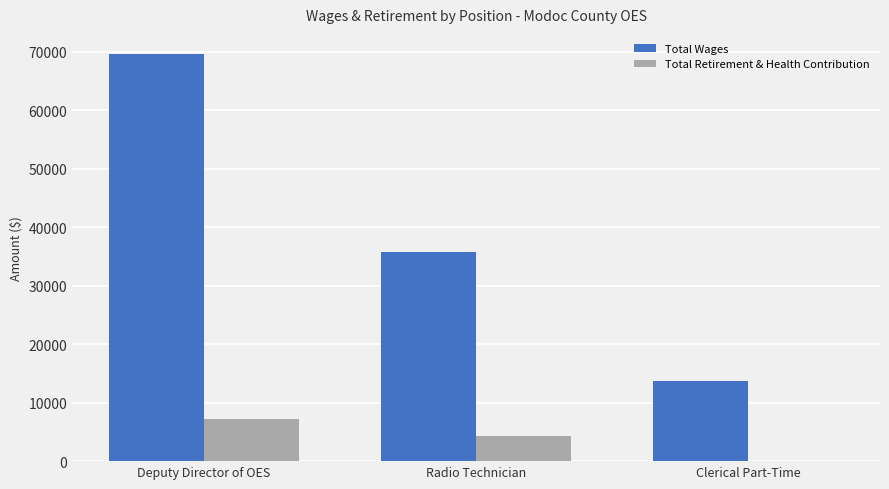

Reading left to right, what are all the values shown in this chart?

Total Wages: 69588	35776	13663
Total Retirement & Health Contribution: 7145	4349	0